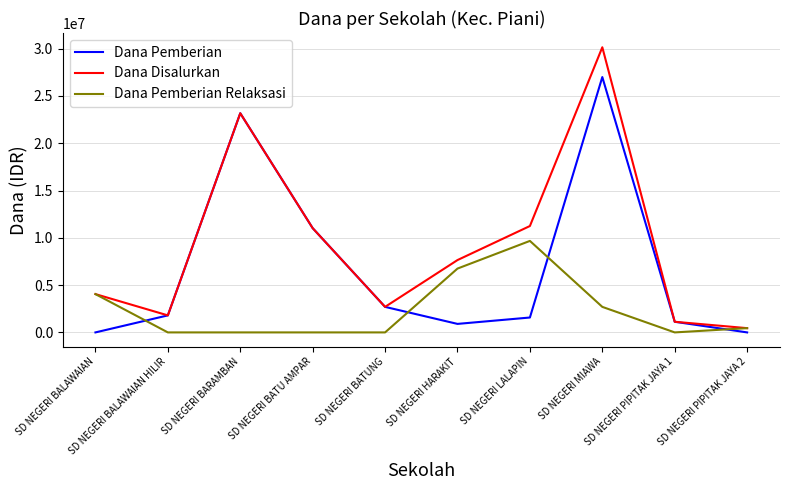

Rank the series by their average value, from lowest to highest.

Dana Pemberian Relaksasi, Dana Pemberian, Dana Disalurkan